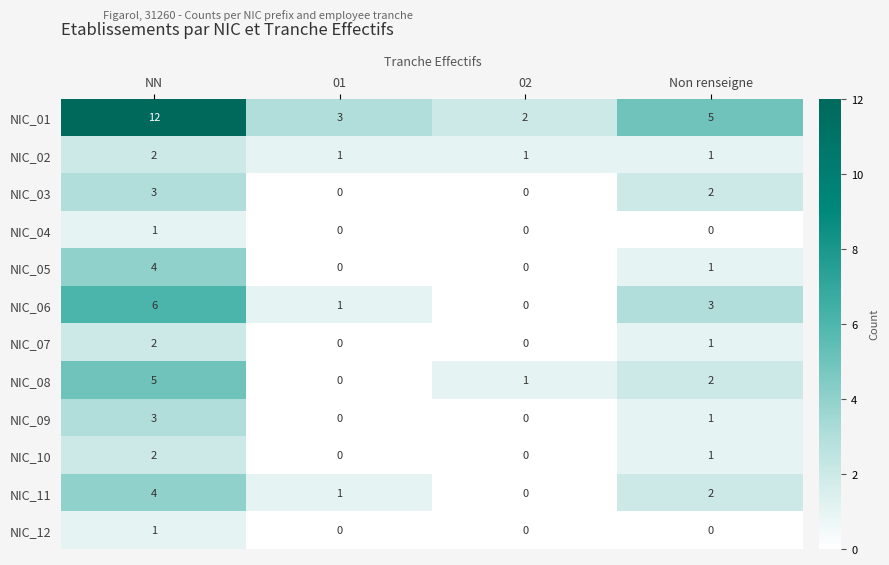

What is the difference between the maximum and minimum values in the NIC_08 series?

5